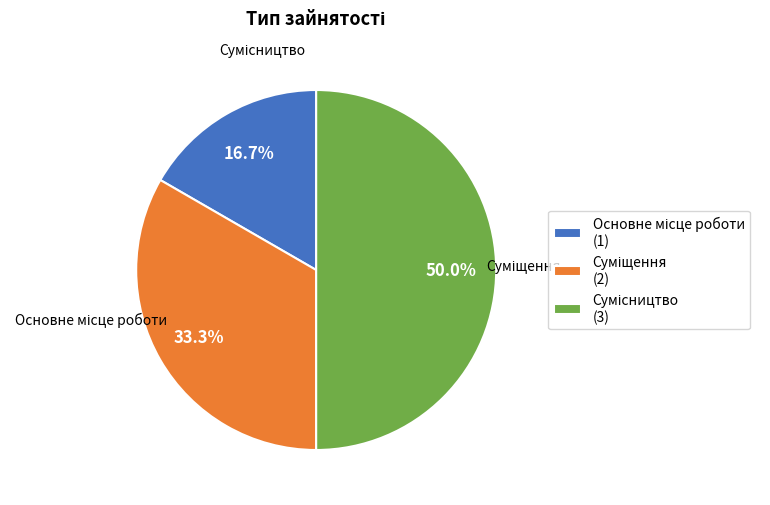

To the nearest percent, what is the average slice percentage?

33%